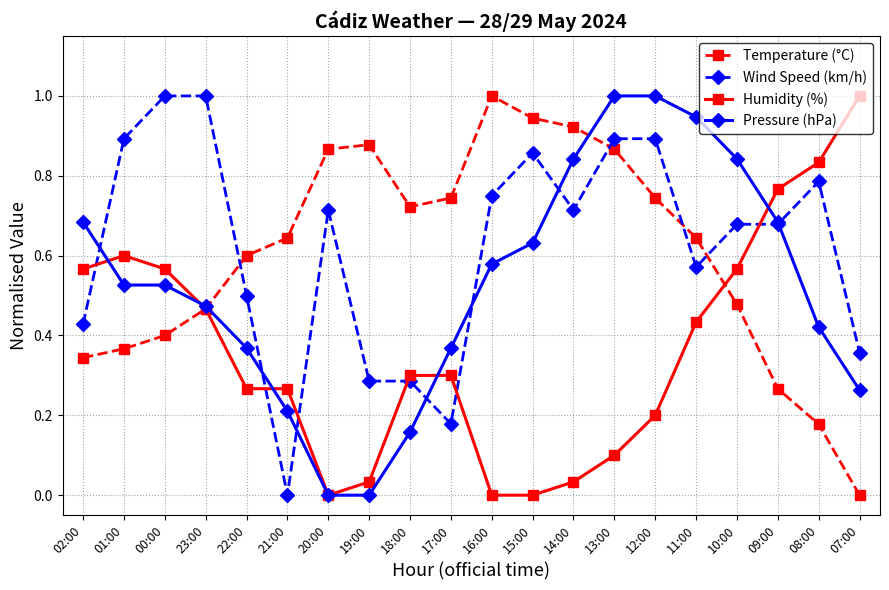

What is the label of the 12th point from the right?

18:00